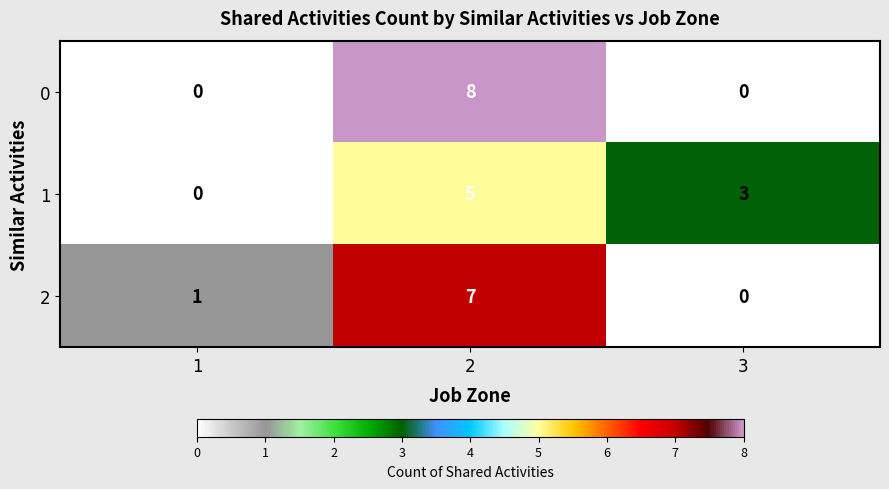

Reading left to right, extract all data points from this chart.

0: 1=0	2=8	3=0
1: 1=0	2=5	3=3
2: 1=1	2=7	3=0